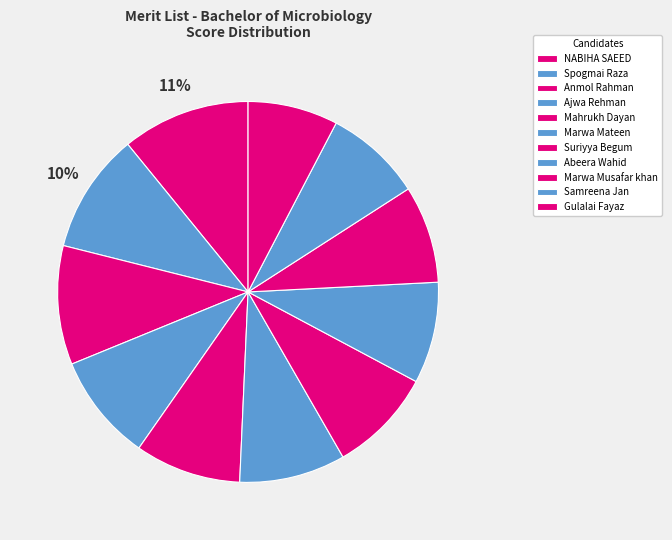

Does Mahrukh Dayan represent more than half of the total?

No